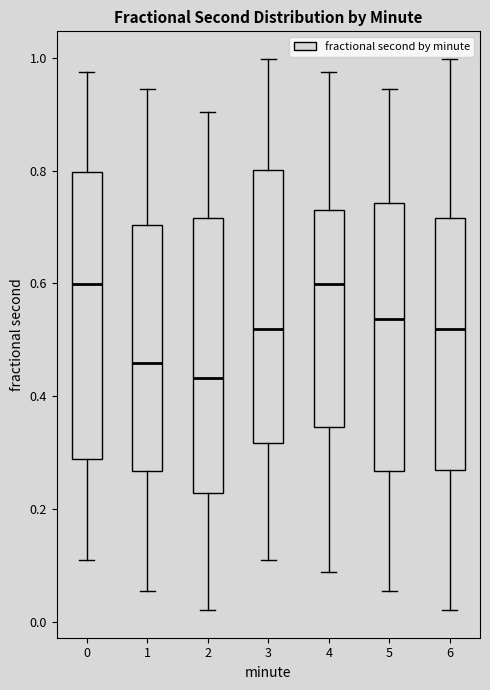

Where is the upper edge of the box at x = 6 on the y-axis? The values are not printed on the chart, so give them approximately, as read against the axis.

0.72